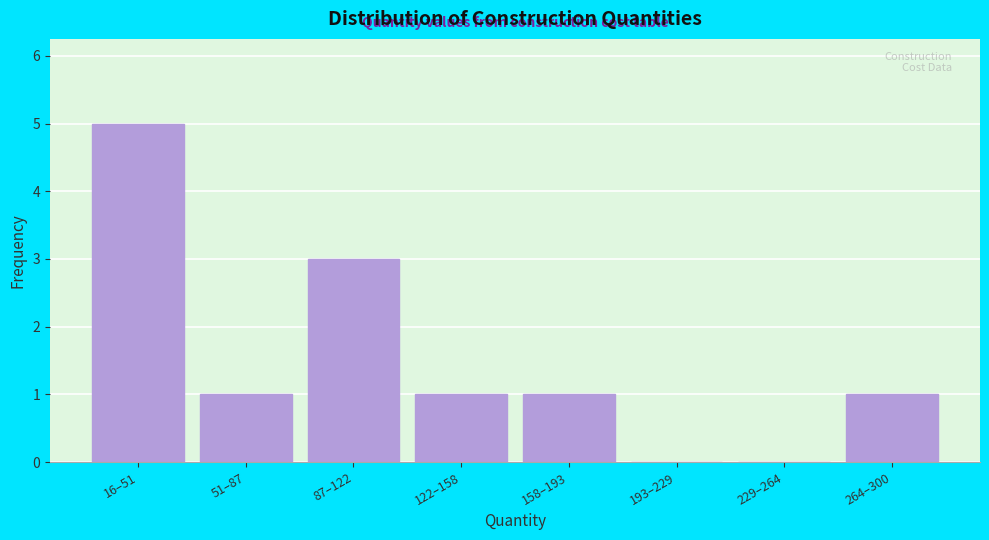

Reading right to left, what are all the values shown in this chart?

264–300=1	229–264=0	193–229=0	158–193=1	122–158=1	87–122=3	51–87=1	16–51=5